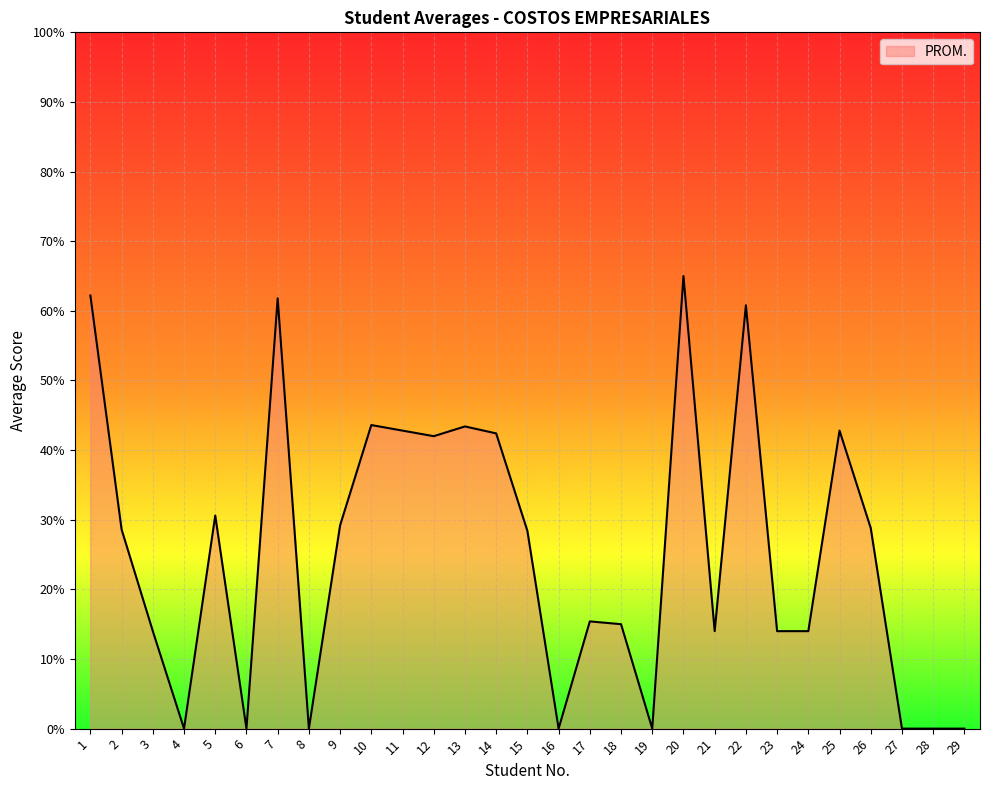

Does the chart have visible grid lines?

Yes